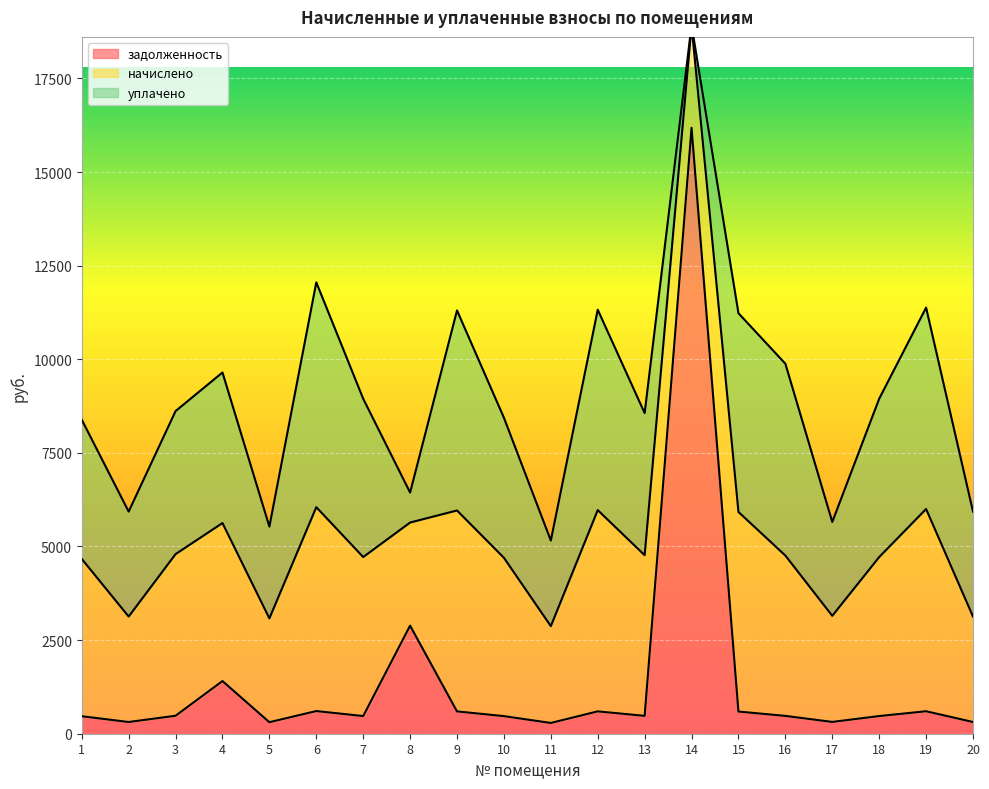

How many lines are shown in the chart?

3